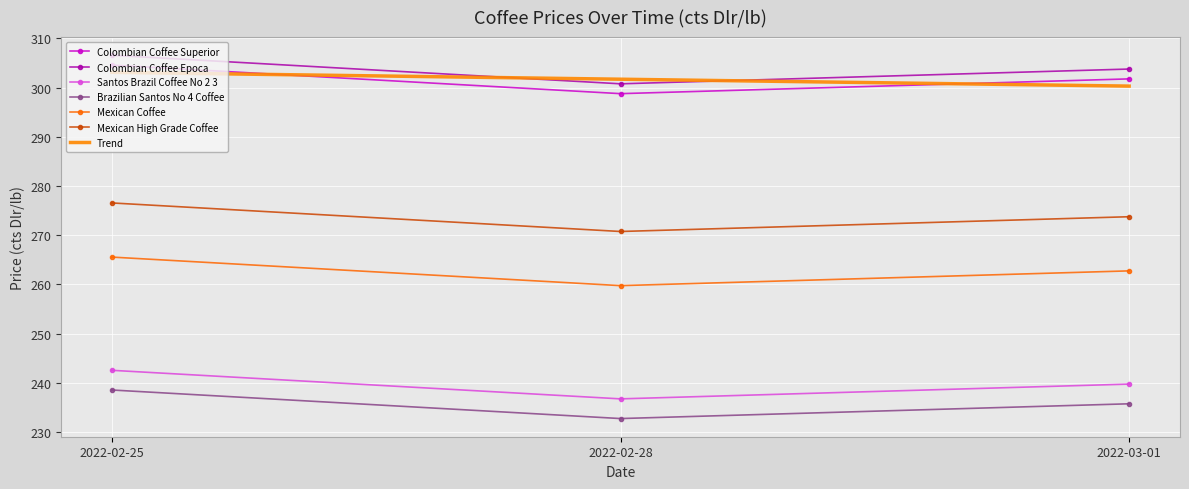

What is the highest value of the Colombian Coffee Epoca series?

306.6